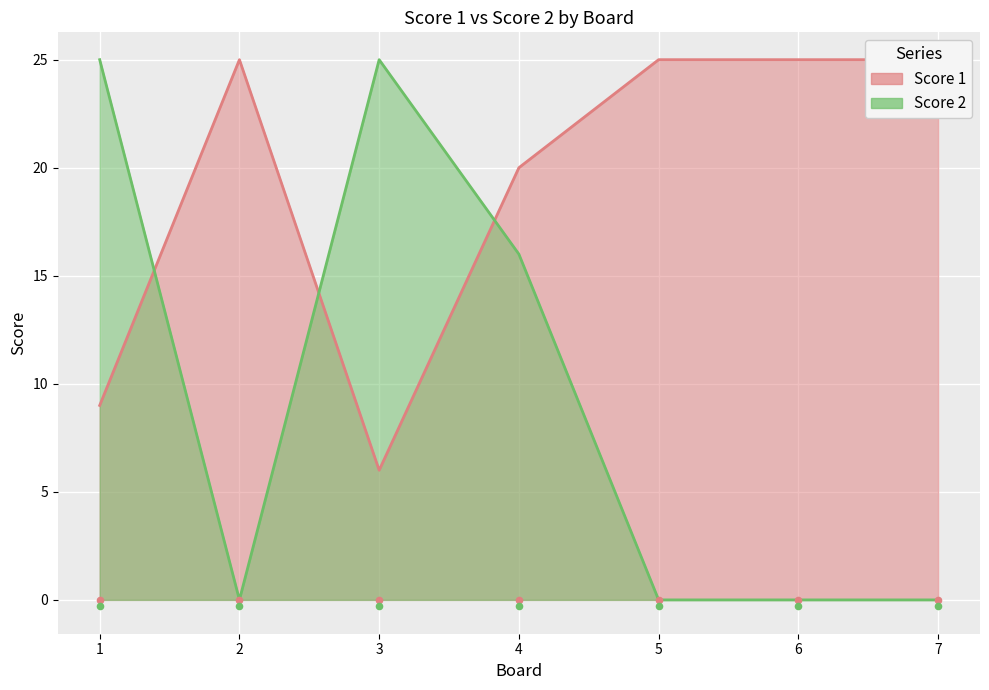

What are all the series names shown in the legend?

Score 1, Score 2